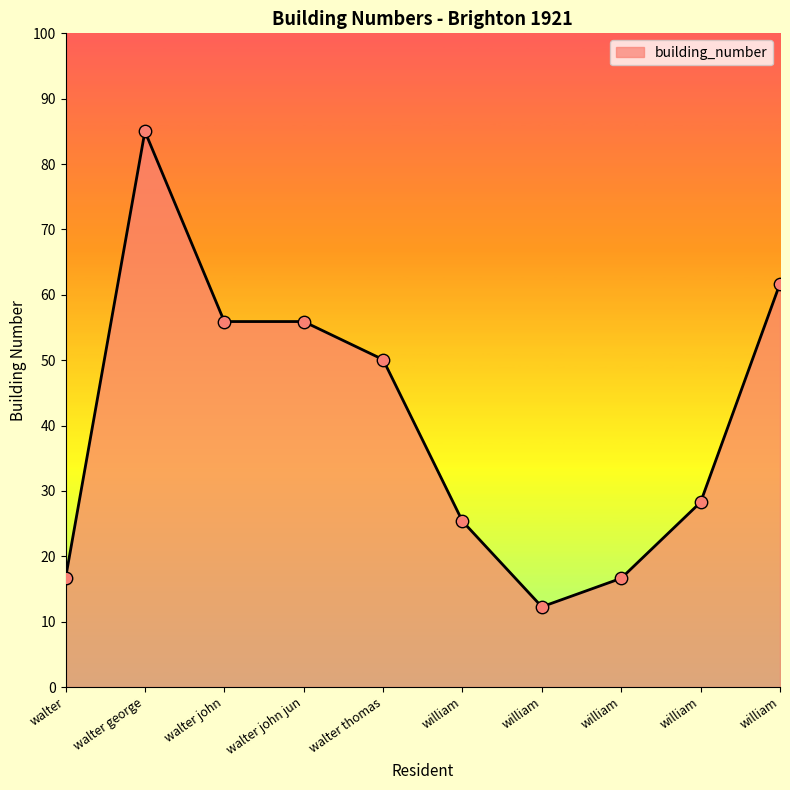

Which has a higher value, william or walter thomas?

william